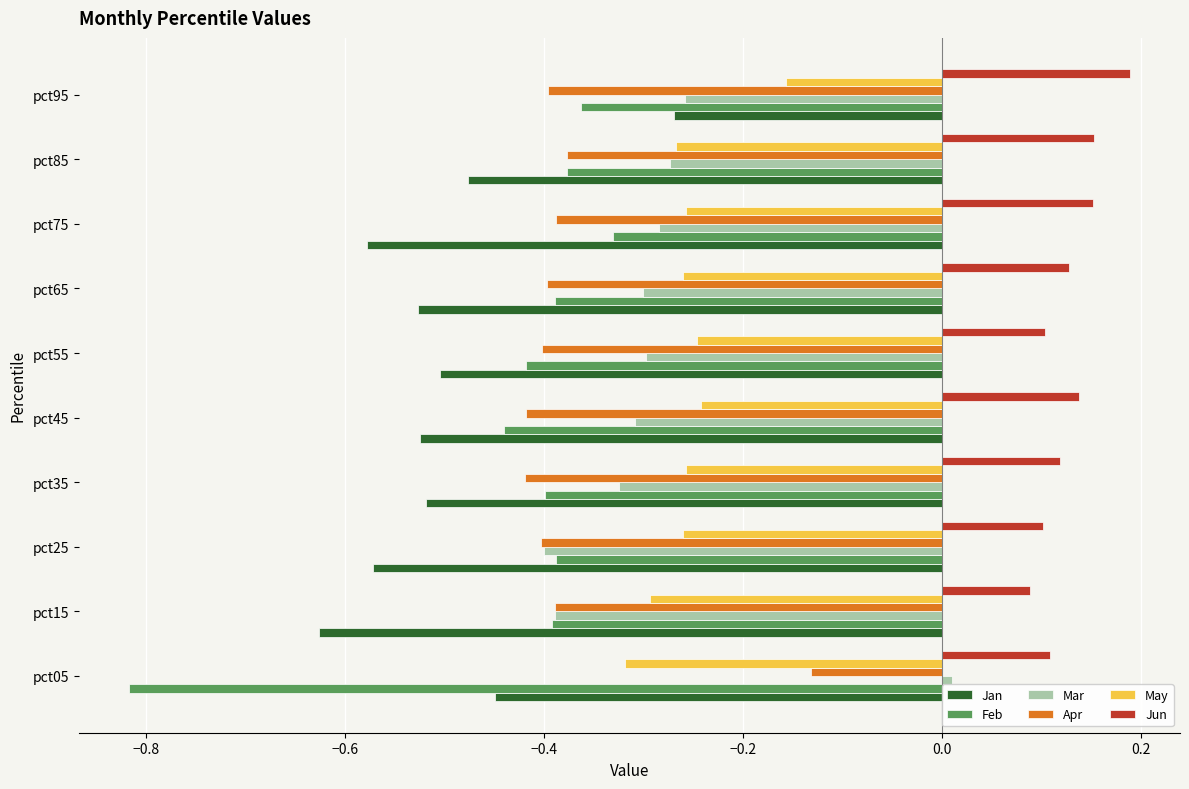

What is the total value across all series at pct15?

-2.0